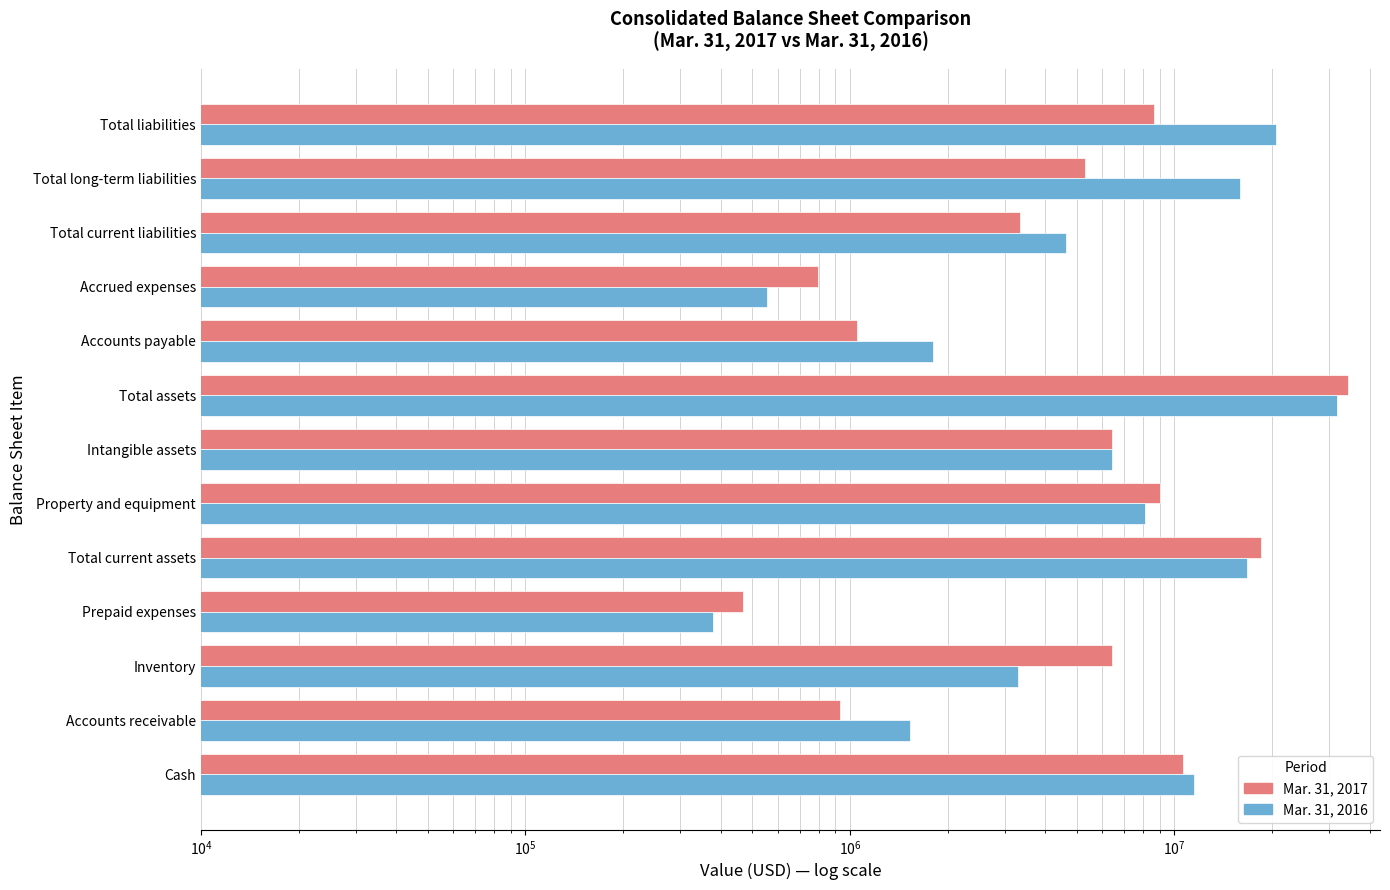

How many values in the Mar. 31, 2016 series exceed 6411799?

6